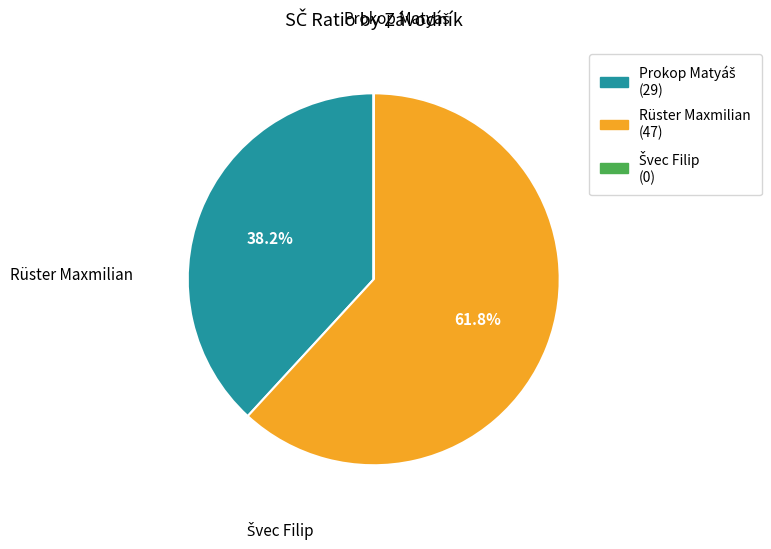

Which slice represents more than half of the pie?

Rüster Maxmilian